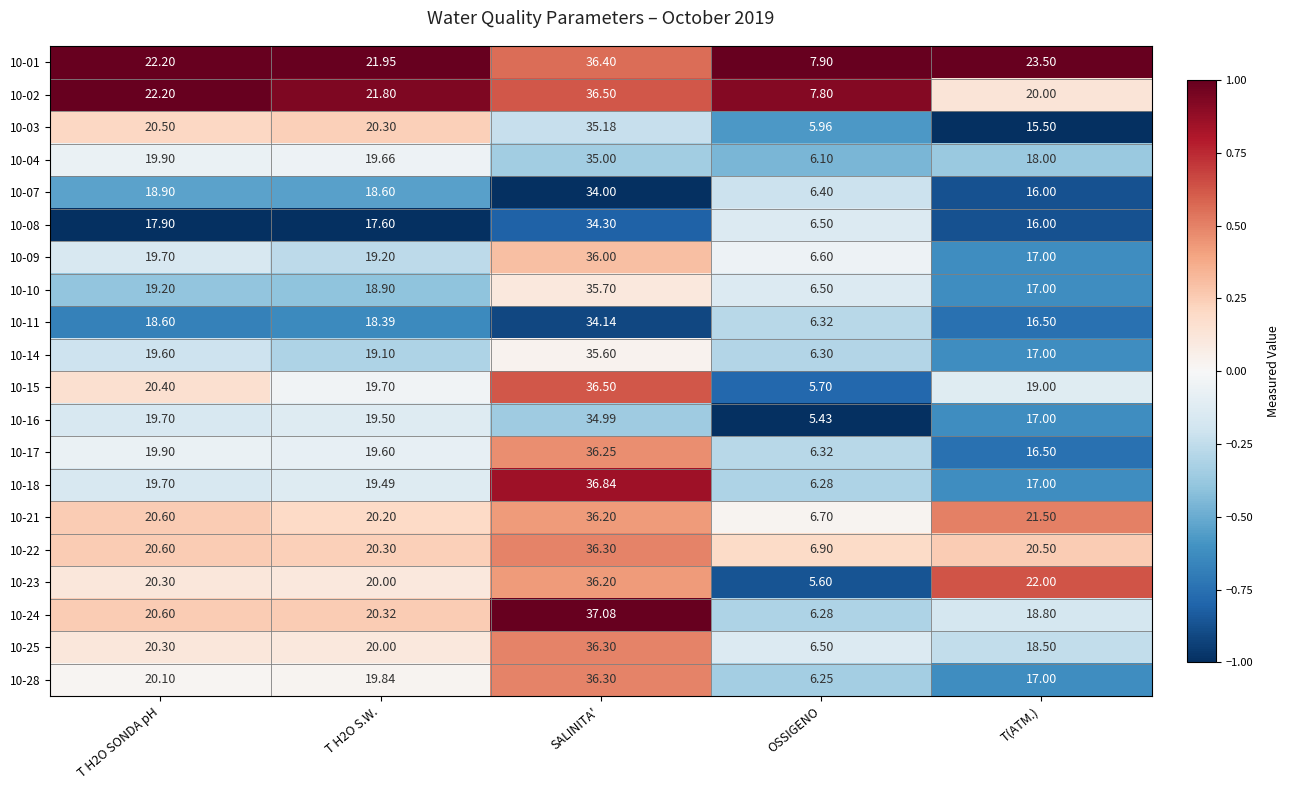

Is the value of 10-08 at SALINITA' greater than the value of 10-28 at T H2O SONDA pH?

Yes